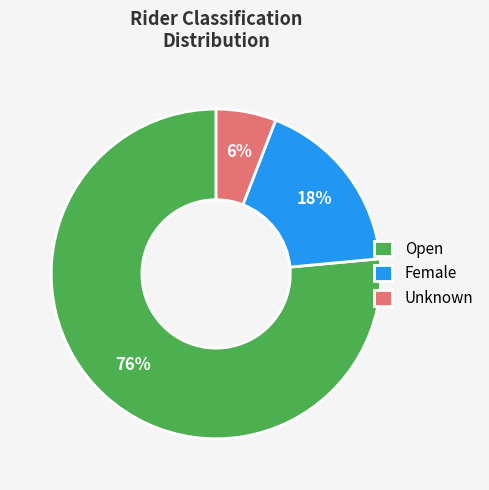

Rank the categories by value from lowest to highest.

Unknown, Female, Open